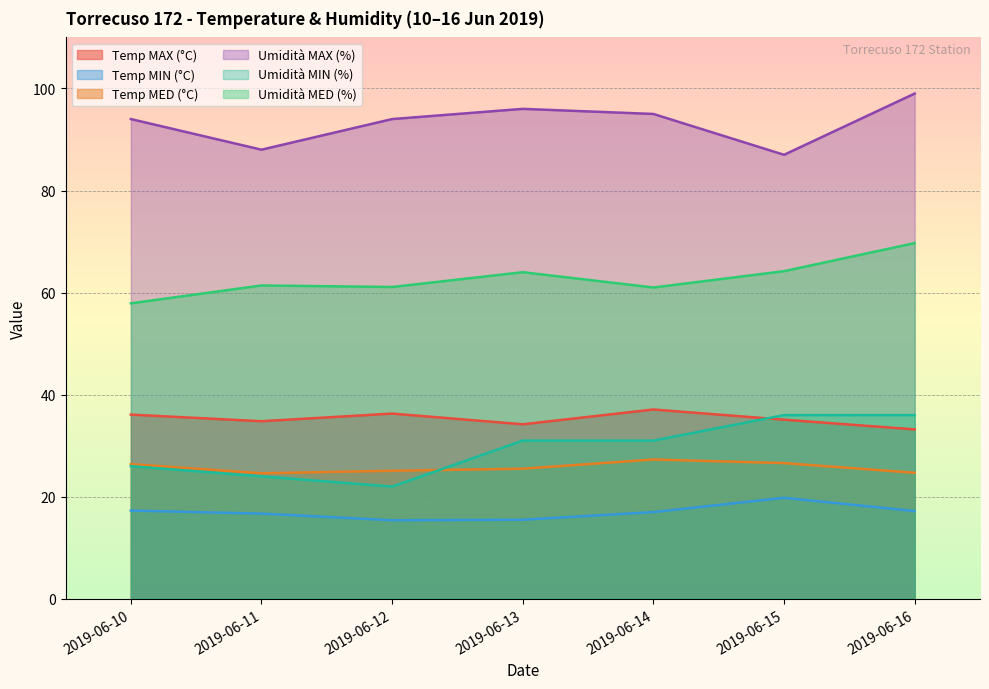

True or false: Umidità MED (%) has more than 2 interior local peaks.

False